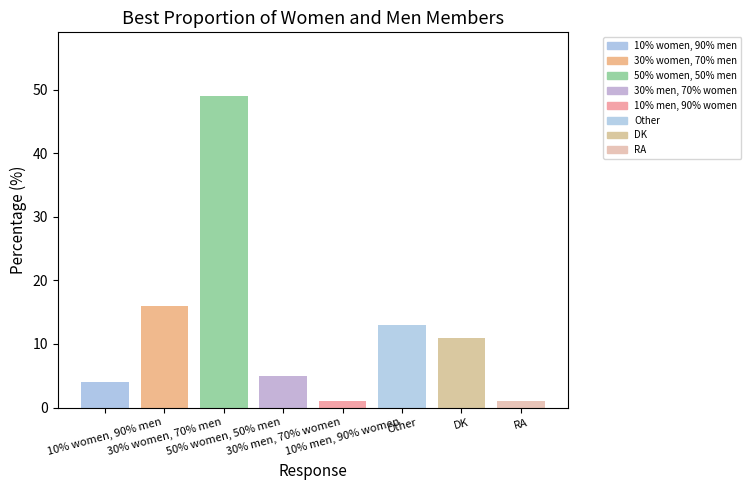

Reading left to right, list all the values displayed in this chart.

10% women, 90% men=4	30% women, 70% men=16	50% women, 50% men=49	30% men, 70% women=5	10% men, 90% women=1	Other=13	DK=11	RA=1